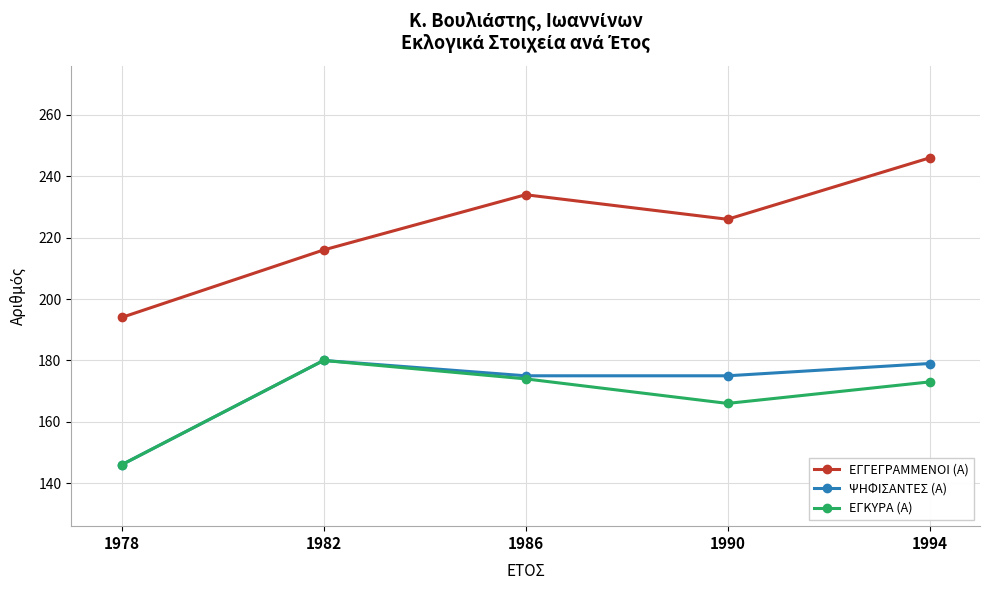

What is the spread (max minus min) of values at 1982?

36